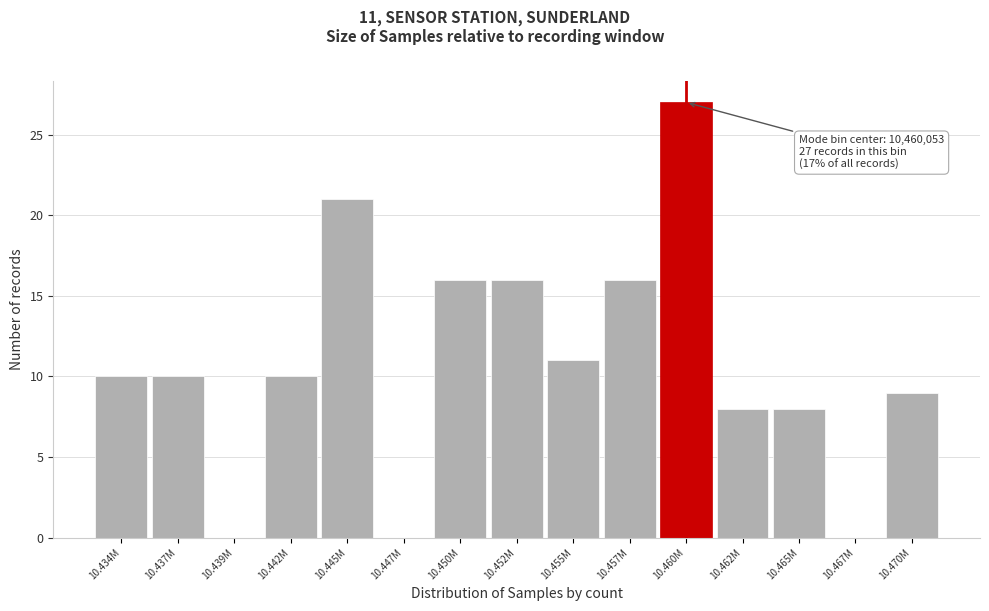

Reading left to right, transcribe all the data shown in this chart.

10.434M=10	10.437M=10	10.439M=0	10.442M=10	10.445M=21	10.447M=0	10.450M=16	10.452M=16	10.455M=11	10.457M=16	10.460M=27	10.462M=8	10.465M=8	10.467M=0	10.470M=9